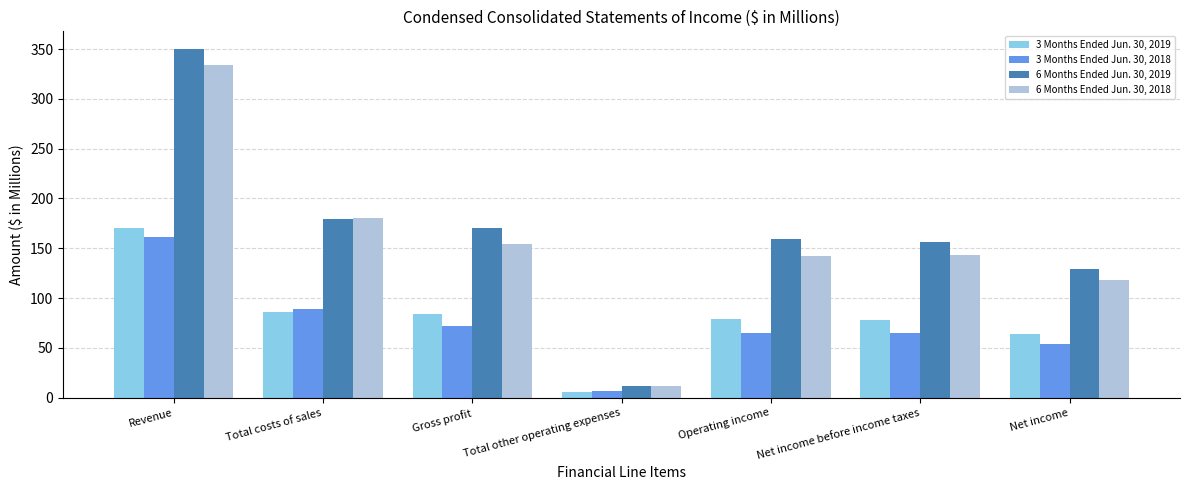

Which series has the widest spread of values?

6 Months Ended Jun. 30, 2019